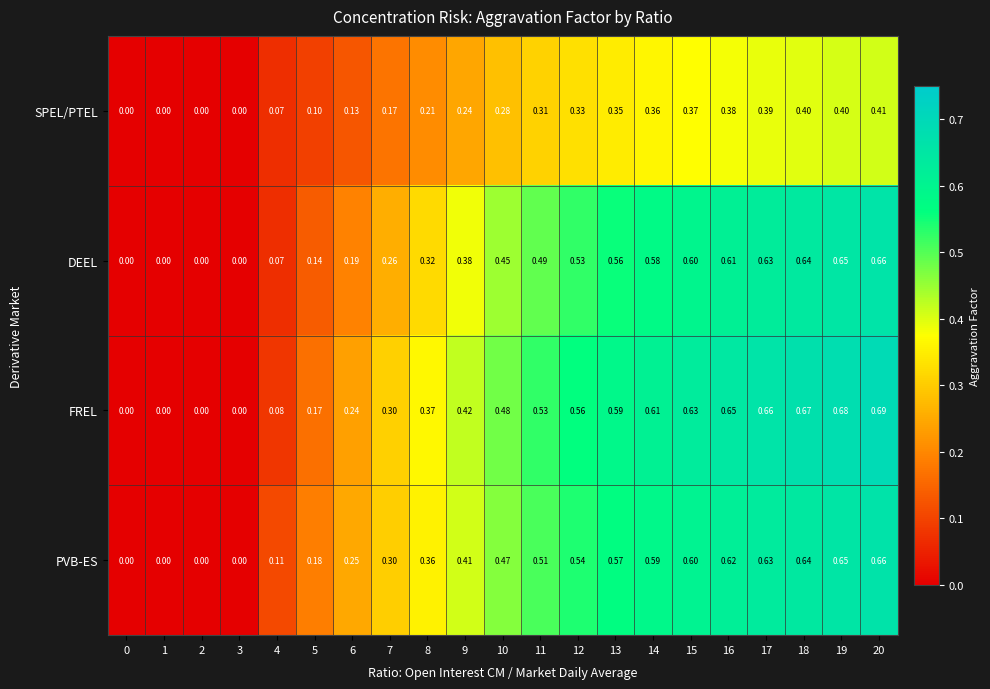

At which category is the sum across all series the highest?

20